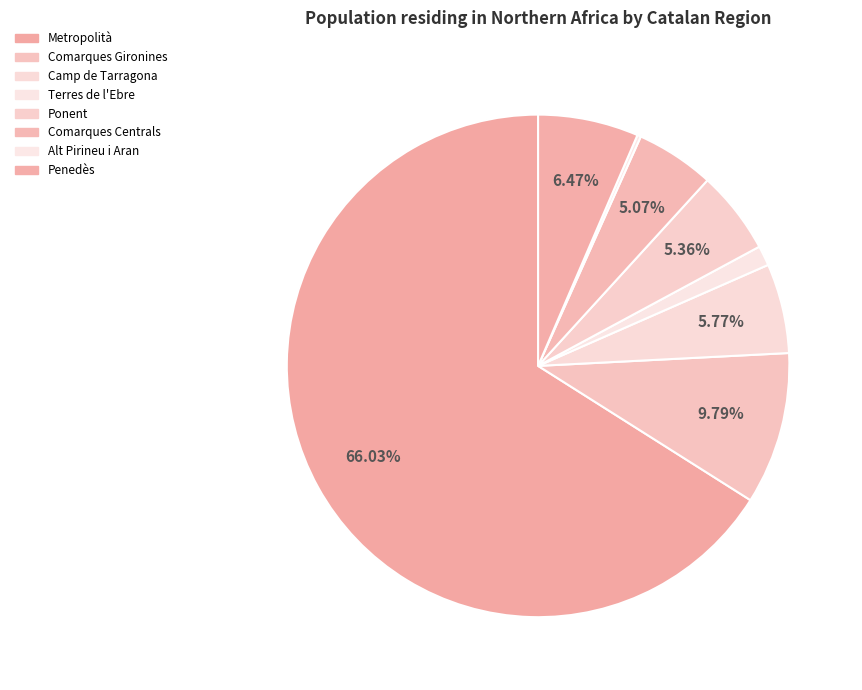

What portion of the pie excludes Ponent?

94.6%